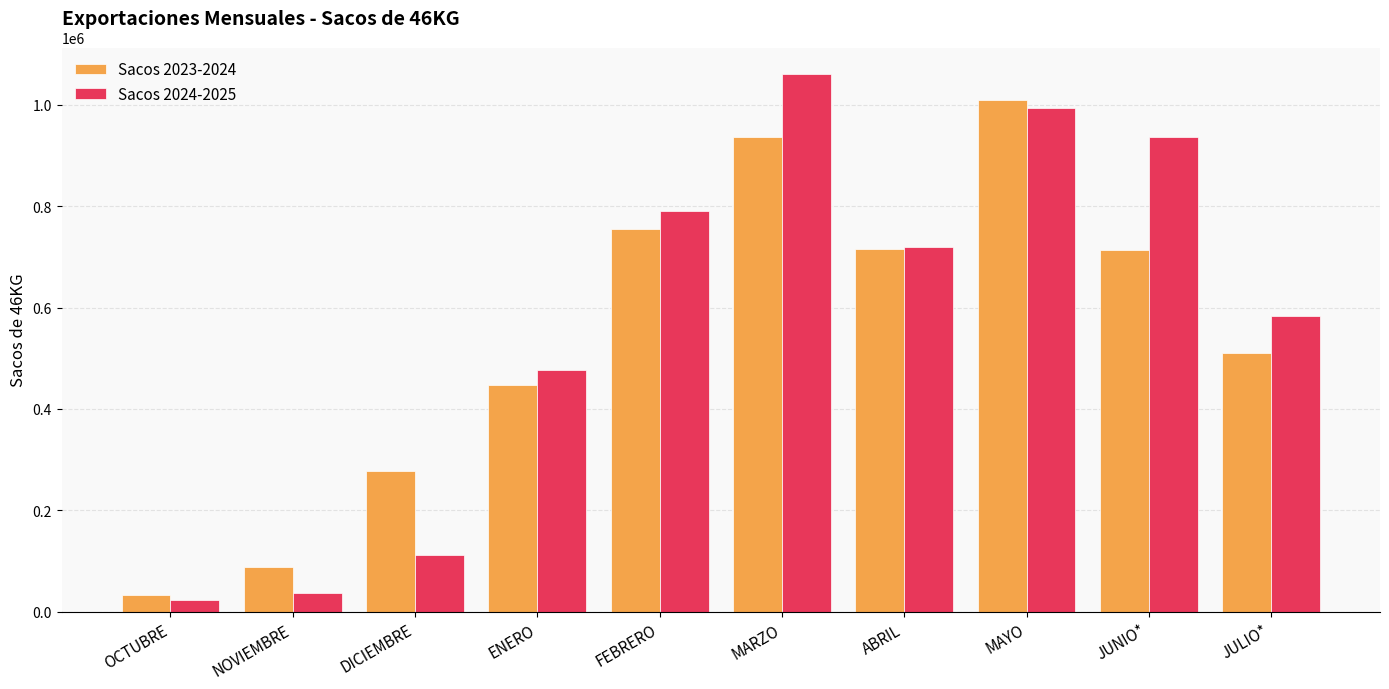

What is the total value across all series at JUNIO*?

1649208.4